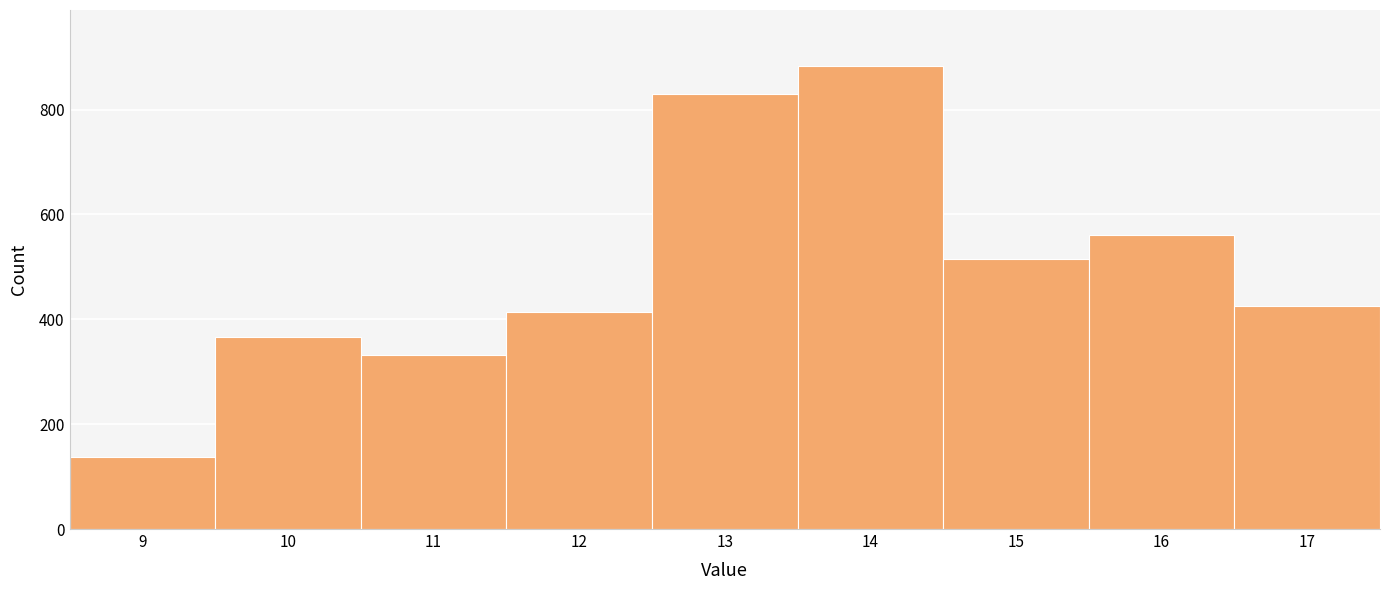

Reading left to right, transcribe all the data shown in this chart.

9=137	10=366	11=332	12=414	13=830	14=884	15=516	16=560	17=425